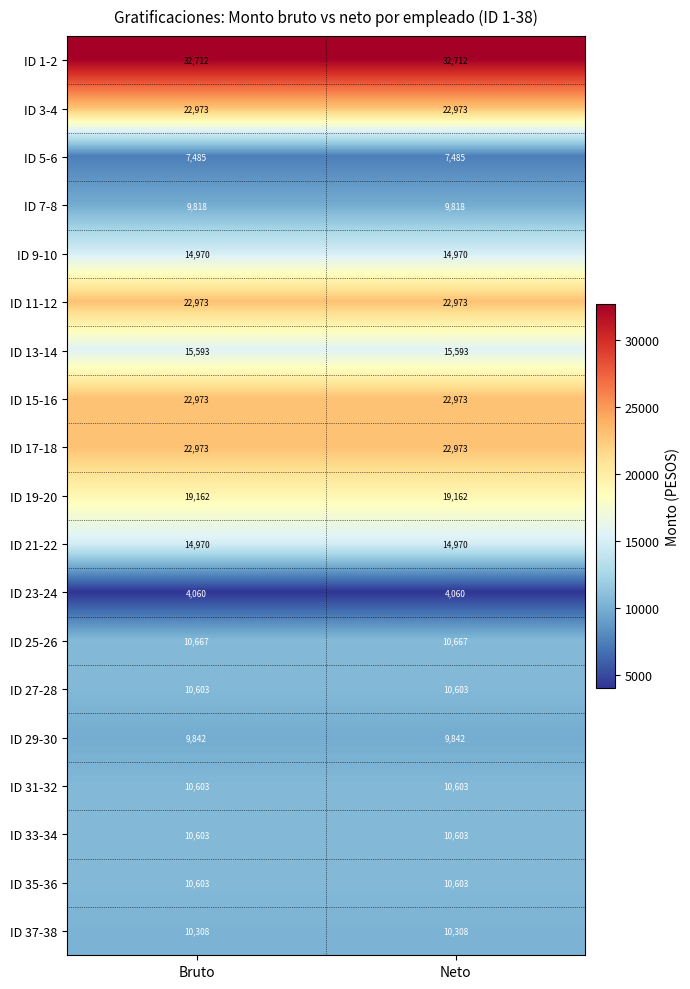

What is the spread (max minus min) of values at Bruto?

28652